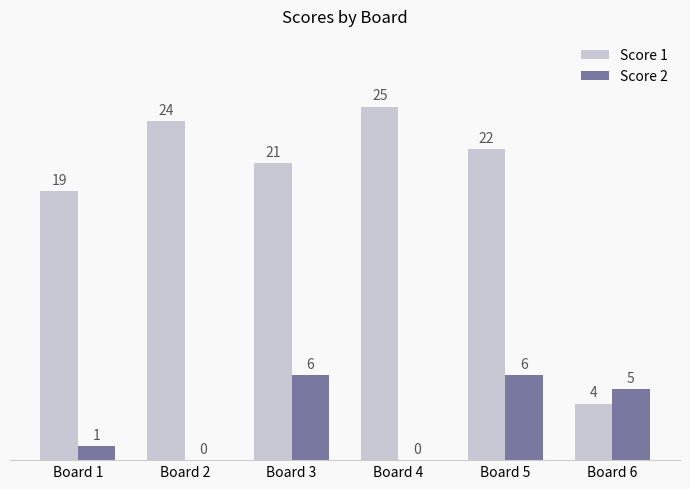

Reading right to left, list all the values displayed in this chart.

Score 1: 4	22	25	21	24	19
Score 2: 5	6	0	6	0	1